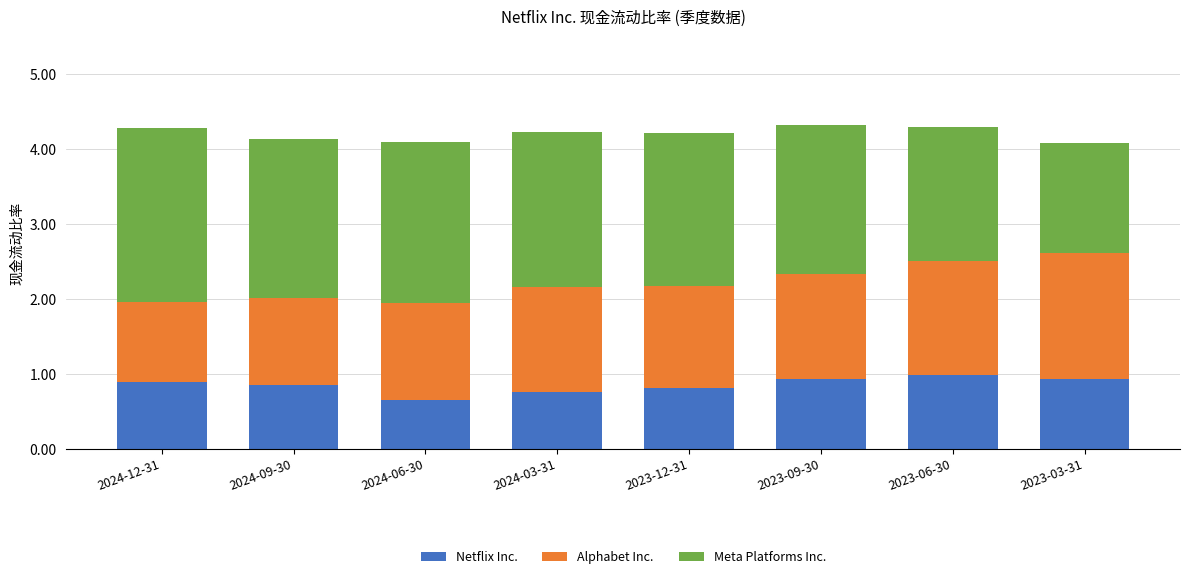

What is the approximate value of Netflix Inc. at 2024-06-30?

0.7